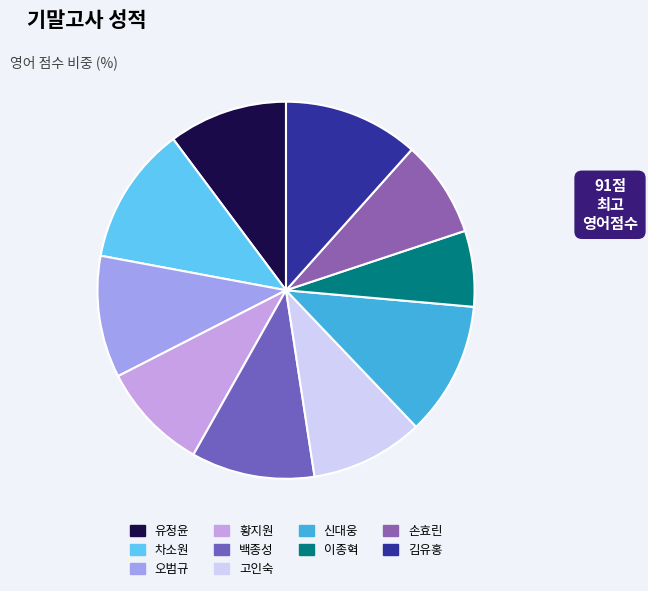

How many segments does this pie chart have?

10